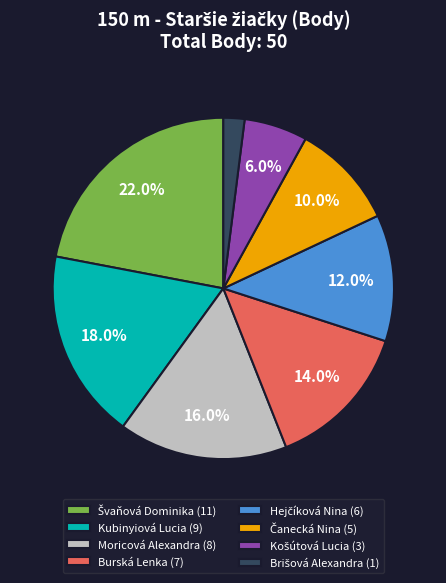

How much of the chart is everything except Kubinyiová Lucia?

82.0%